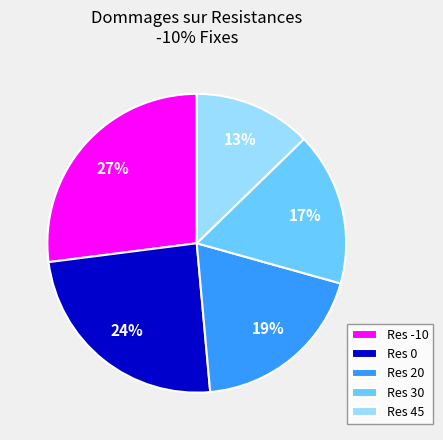

Rank the categories by value from lowest to highest.

Res 45, Res 30, Res 20, Res 0, Res -10